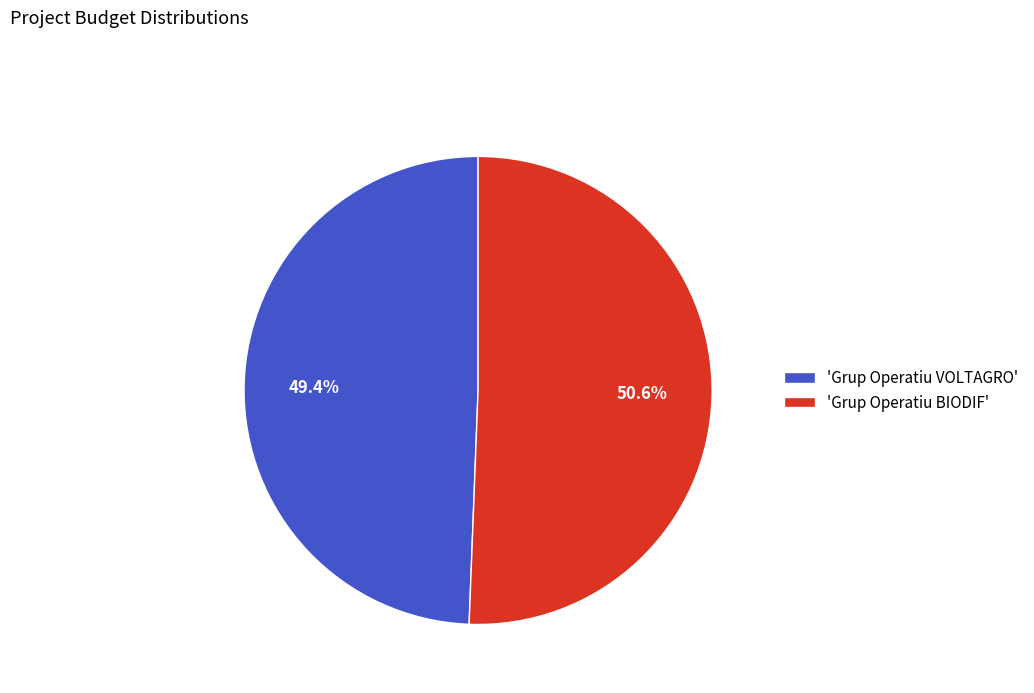

Rank the categories by value from highest to lowest.

'Grup Operatiu BIODIF', 'Grup Operatiu VOLTAGRO'